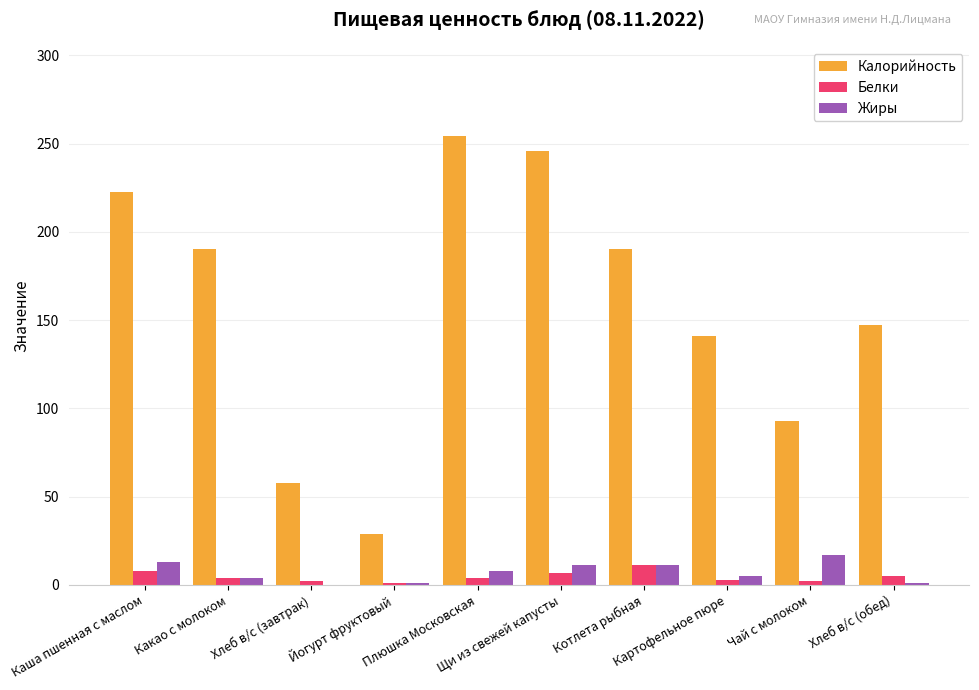

What is the average value of the Калорийность series?

157.0